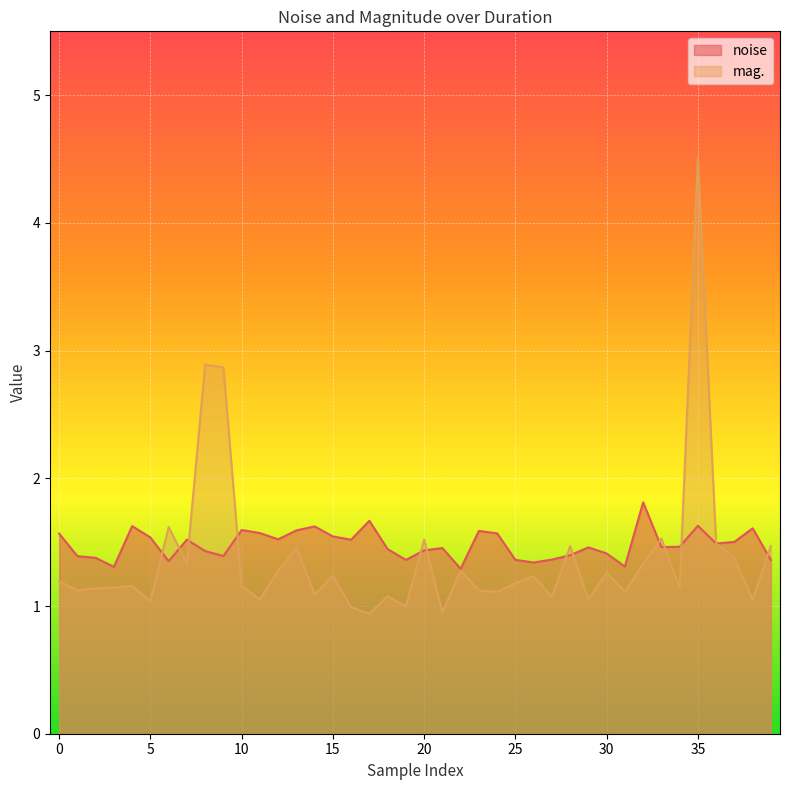

What is the sum of the mag. values at 28 and 23?

2.6